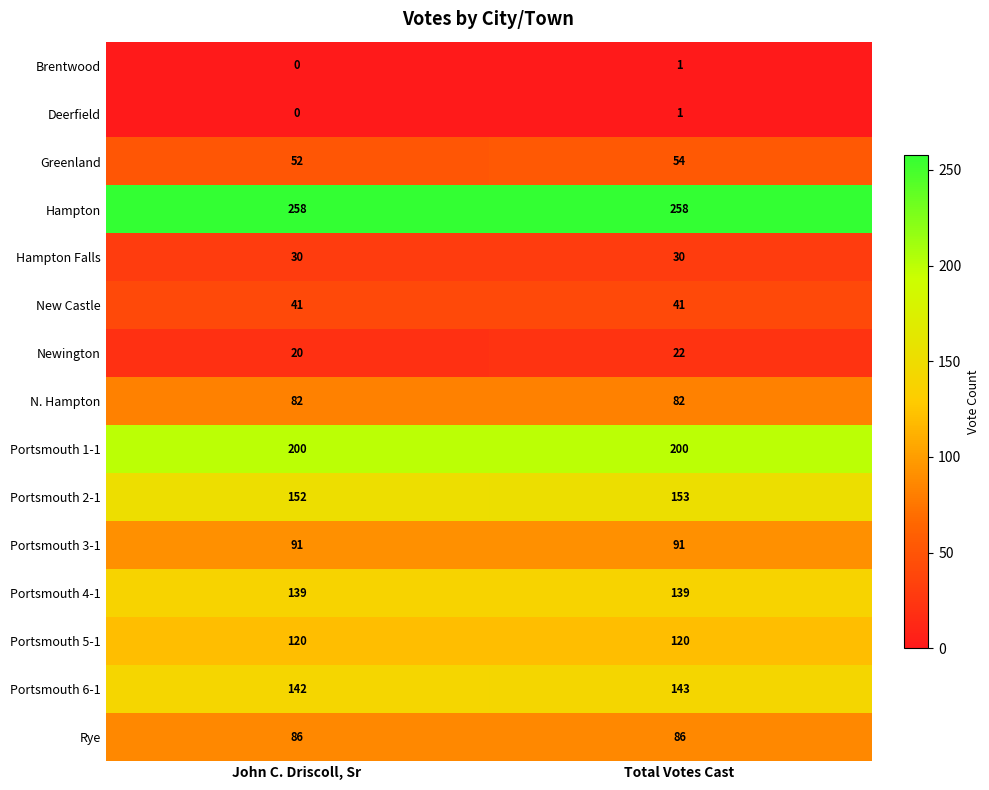

What is the spread (max minus min) of values at Total Votes Cast?

257